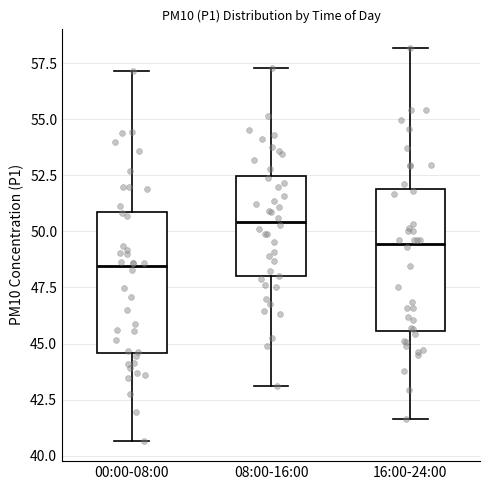

Reading left to right, transcribe this box plot: for each box, give where its median line is, the range the box spans, and where its two whiskers end, as read against the y-axis. The values are not printed on the chart, so give them approximately, as read against the axis.

00:00-08:00: median 48.5, box 44.5 to 51.0, whiskers 40.5 to 57.0
08:00-16:00: median 50.5, box 48.0 to 52.5, whiskers 43.0 to 57.5
16:00-24:00: median 49.5, box 45.5 to 52.0, whiskers 41.5 to 58.0